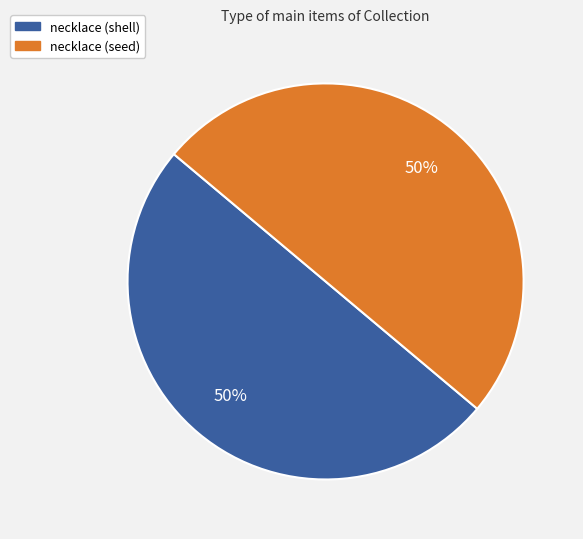

What is the ratio of the value at necklace (seed) to the value at necklace (shell)?

1.0